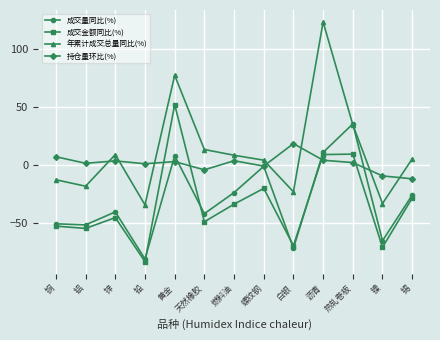

Is it true that 年累计成交总量同比(%) equals 59.2 at 热轧卷板?

False